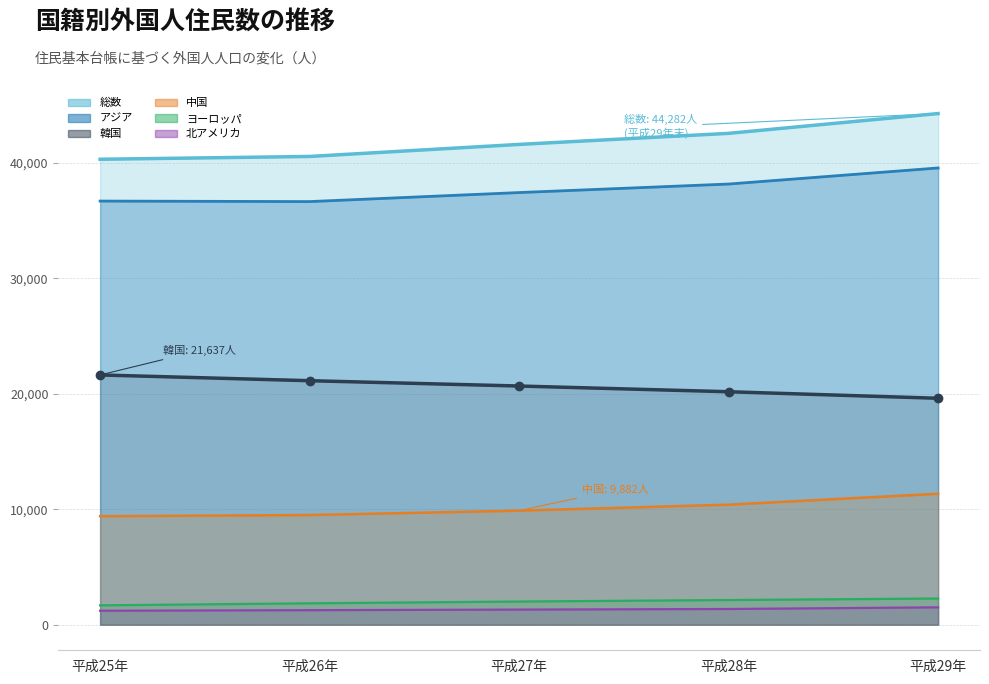

At which label is 中国 closest to 10373?

平成28年